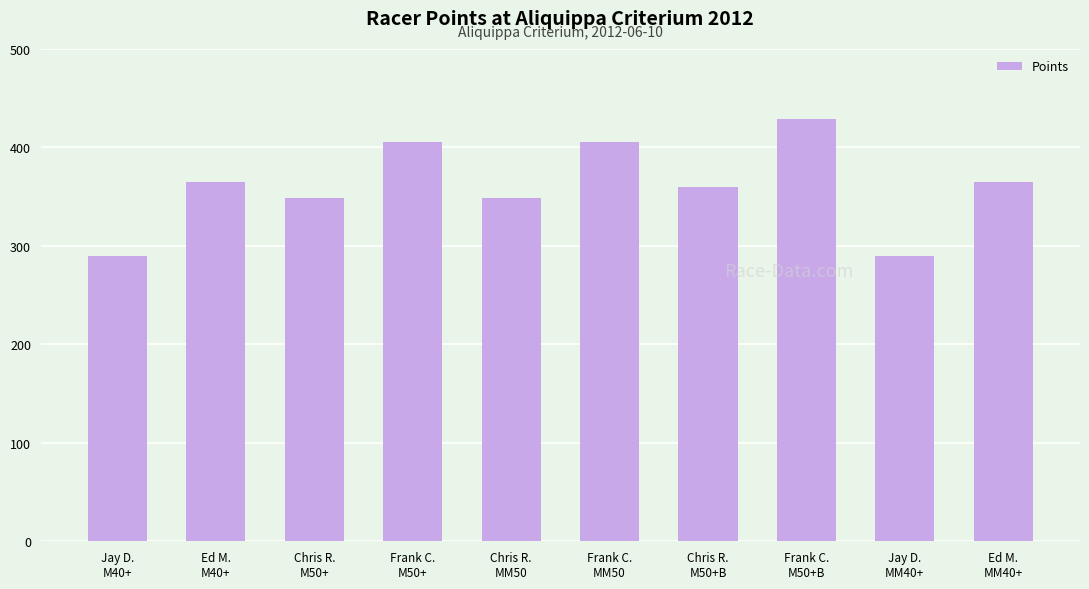

The value at Ed M.
MM40+ is 364.7. True or false?

True